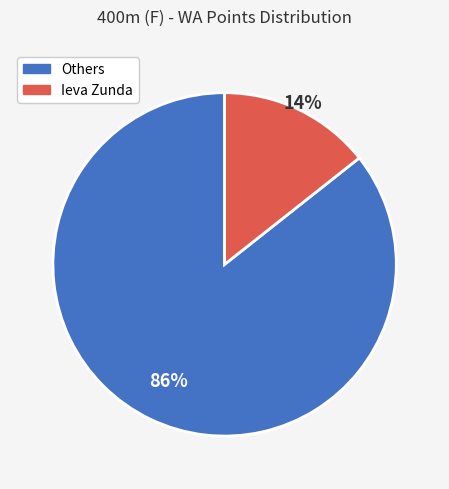

Is it true that Ieva Zunda is 22% of the pie?

False